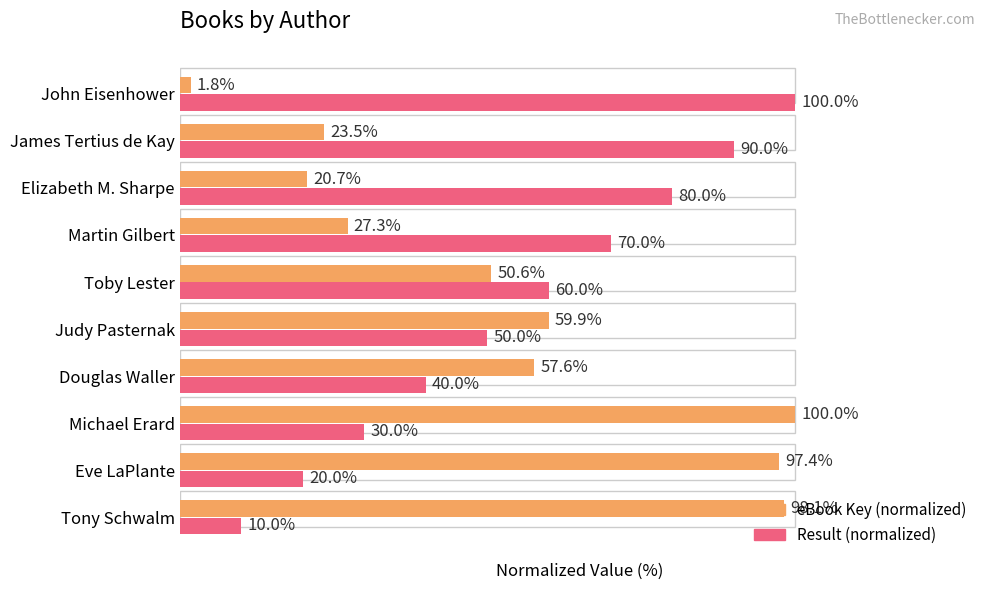

True or false: eBook Key (normalized) has a value of 102.9 at Douglas Waller.

False